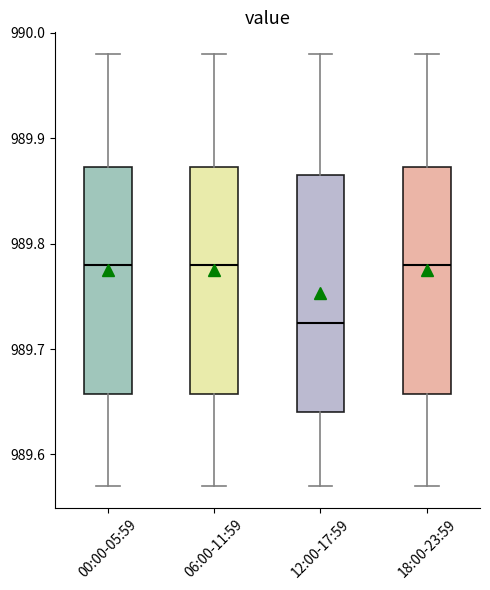

Reading left to right, read every box against the y-axis: the position of its median line, the range the box covers, and the ends of its whiskers. The values are not printed on the chart, so give them approximately, as read against the axis.

00:00-05:59: median 989.78, box 989.66 to 989.87, whiskers 989.57 to 989.98
06:00-11:59: median 989.78, box 989.66 to 989.87, whiskers 989.57 to 989.98
12:00-17:59: median 989.73, box 989.64 to 989.87, whiskers 989.57 to 989.98
18:00-23:59: median 989.78, box 989.66 to 989.87, whiskers 989.57 to 989.98